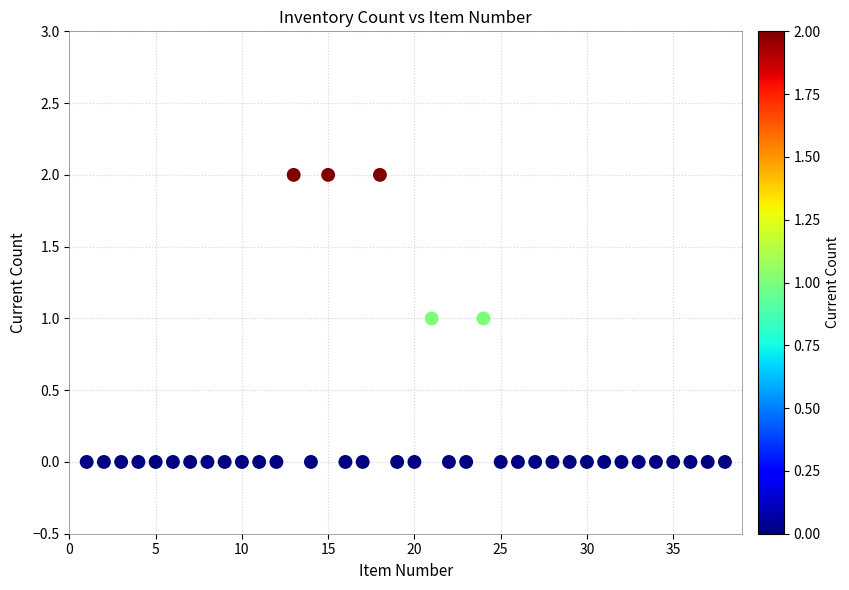

What is the range of X values (max minus min)?

37